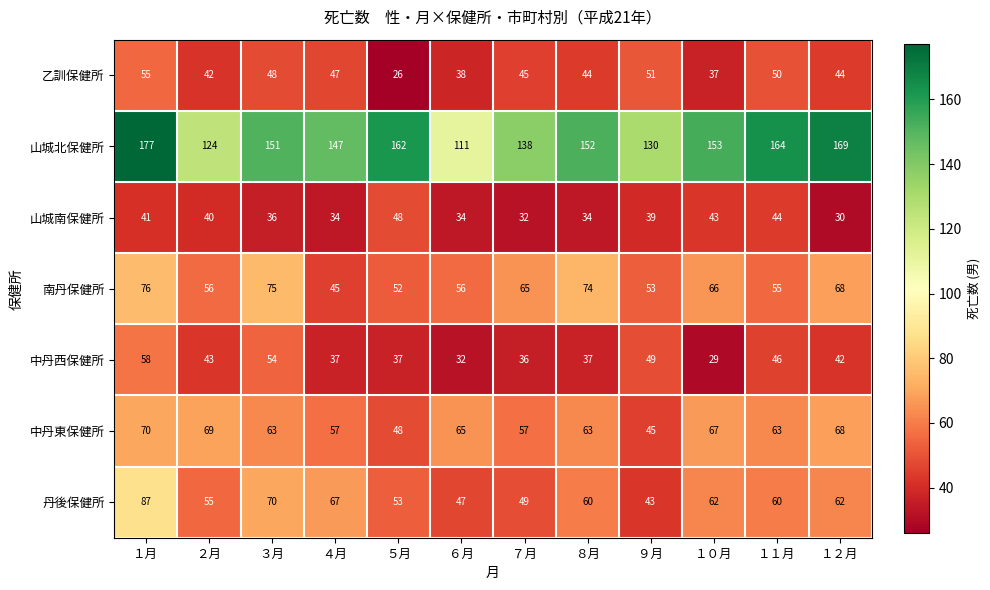

The value of 山城南保健所 at ９月 is 39. True or false?

True